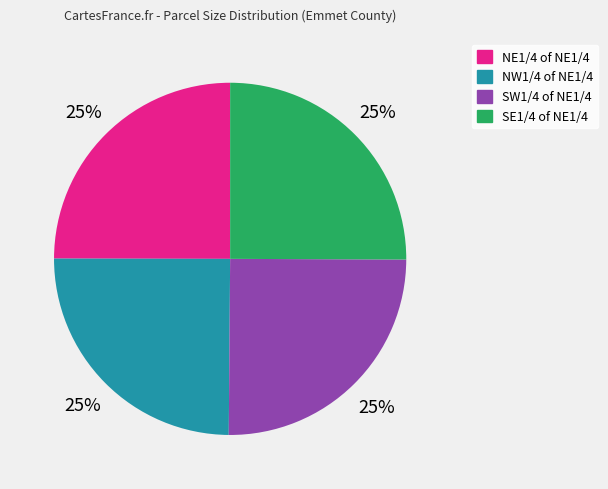

Count the number of slices in the pie.

4